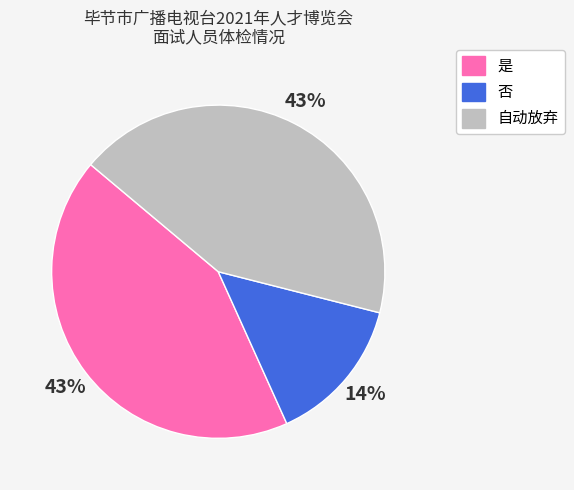

To the nearest percent, what is the combined percentage of 否 and 是?

57%